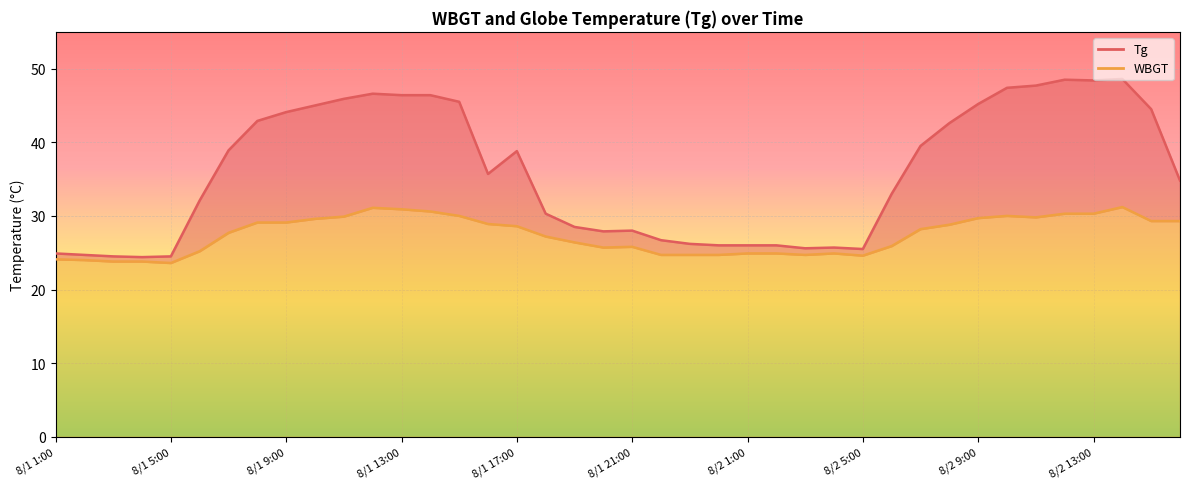

What are all the series names shown in the legend?

Tg, WBGT